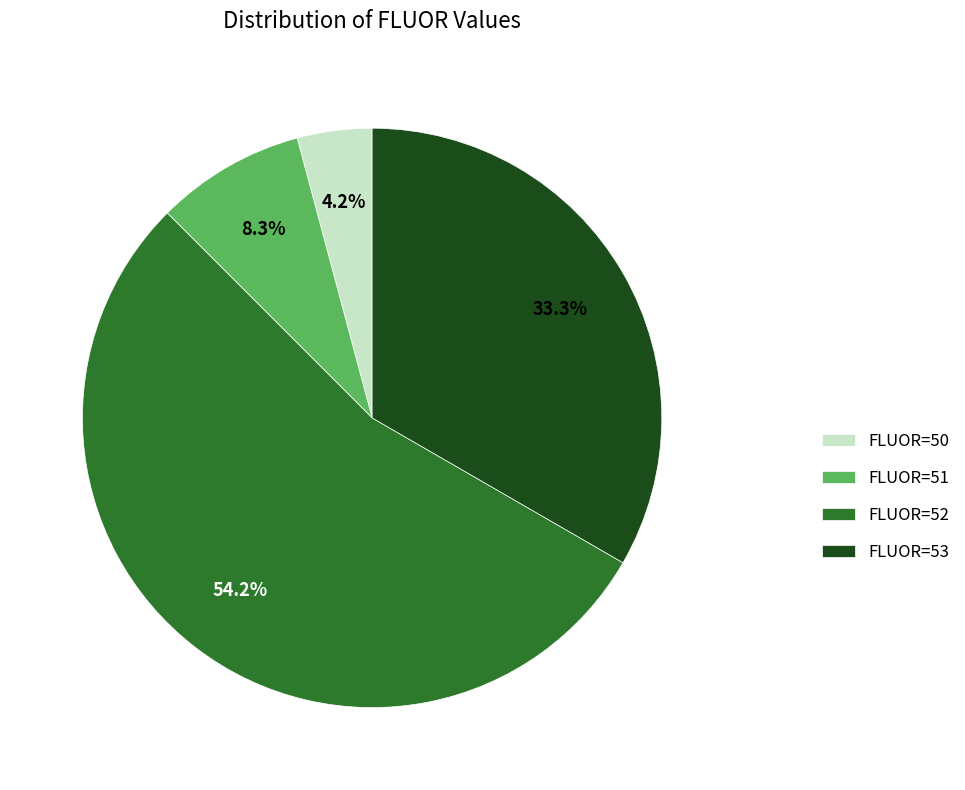

How many slices are in this pie chart?

4